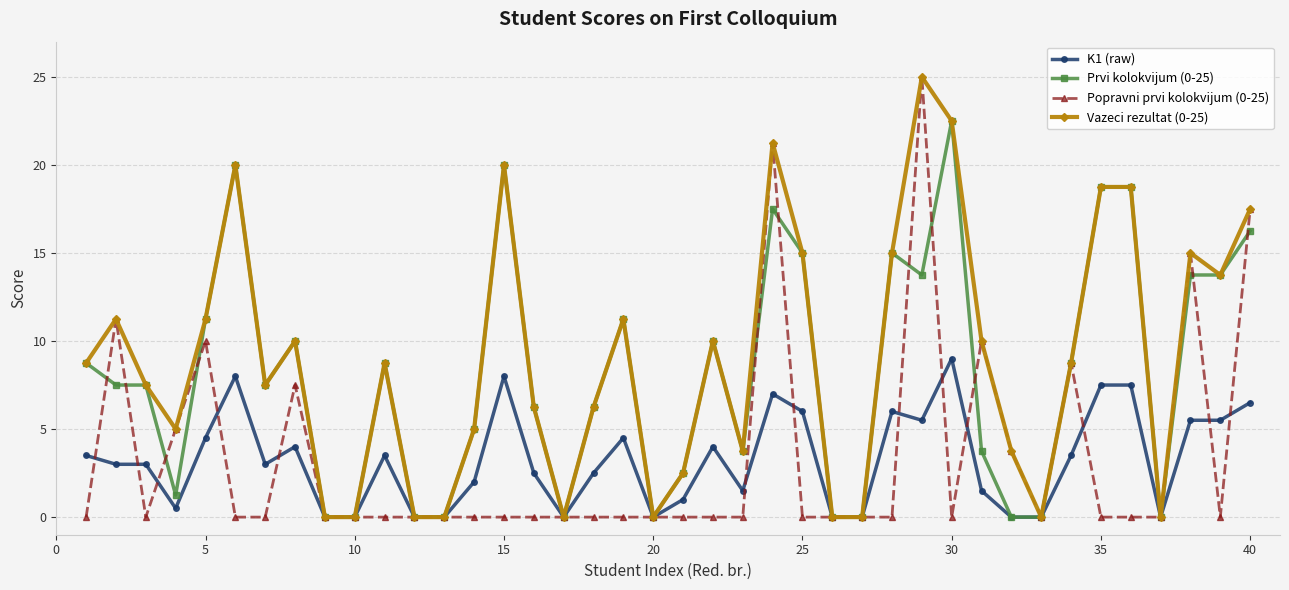

True or false: K1 (raw) has more than 0 points higher than both neighbors.

True